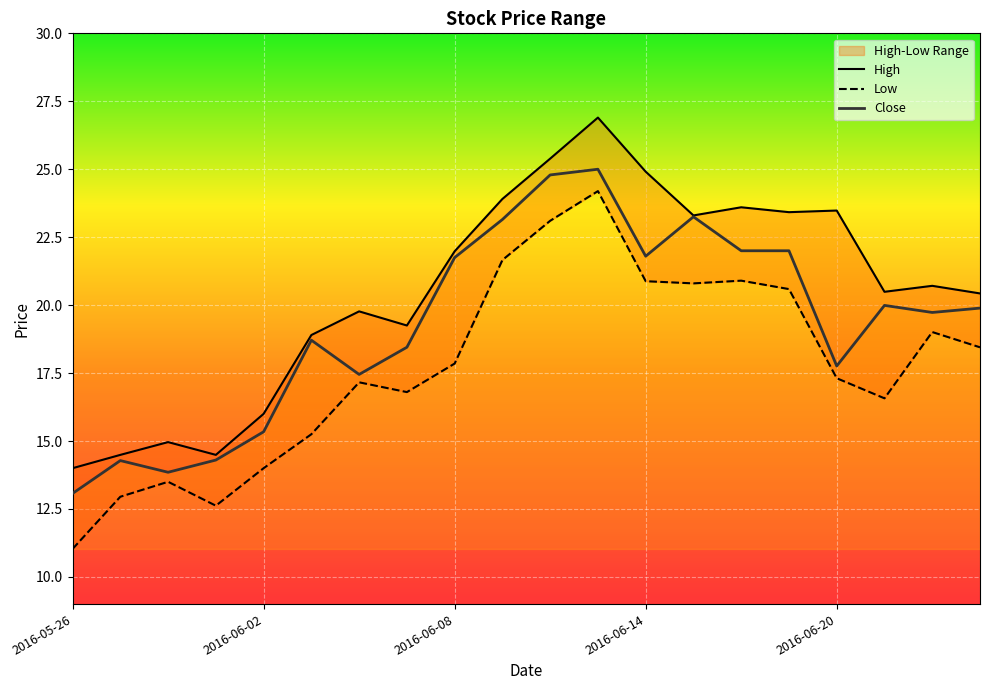

What is the lowest value of the Low series?

11.0